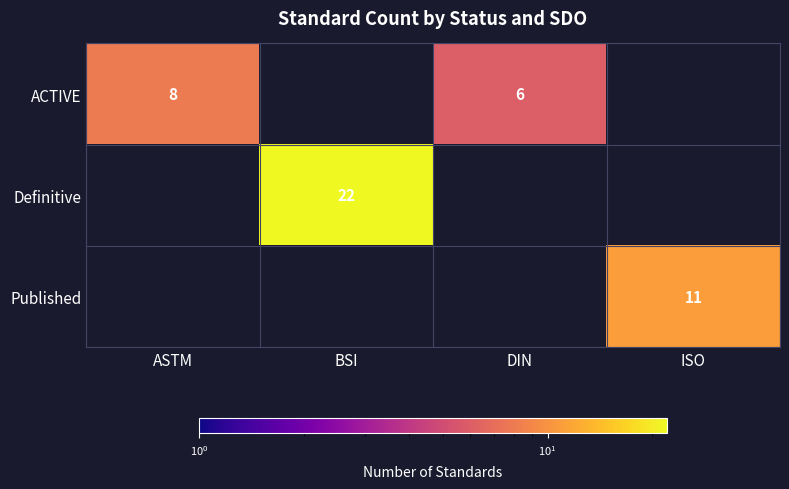

Is it true that ACTIVE equals 6 at DIN?

True